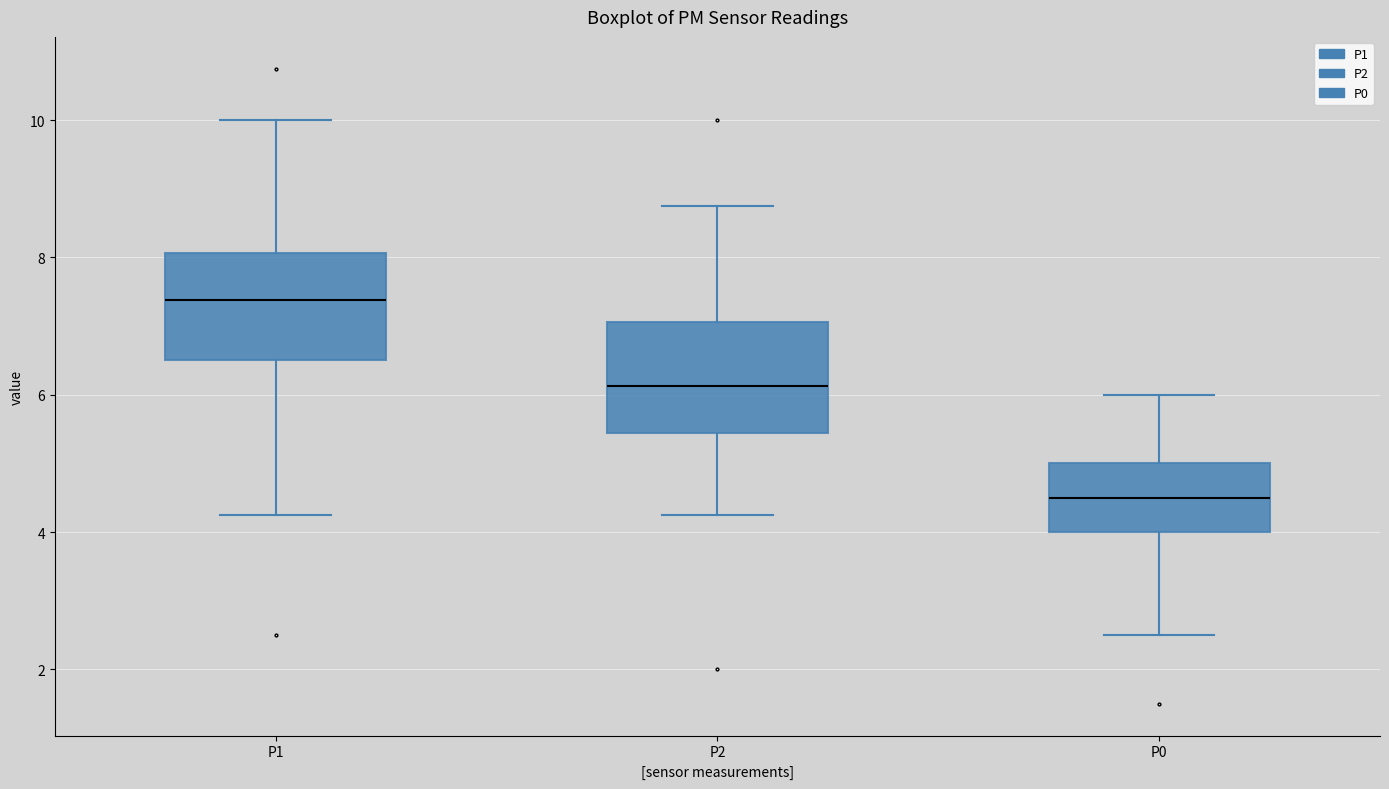

Reading left to right, read every box against the y-axis: the position of its median line, the range the box covers, and the ends of its whiskers. The values are not printed on the chart, so give them approximately, as read against the axis.

P1: median 7.4, box 6.6 to 8.0, whiskers 4.2 to 10.0
P2: median 6.2, box 5.4 to 7.0, whiskers 4.2 to 8.8
P0: median 4.6, box 4.0 to 5.0, whiskers 2.6 to 6.0